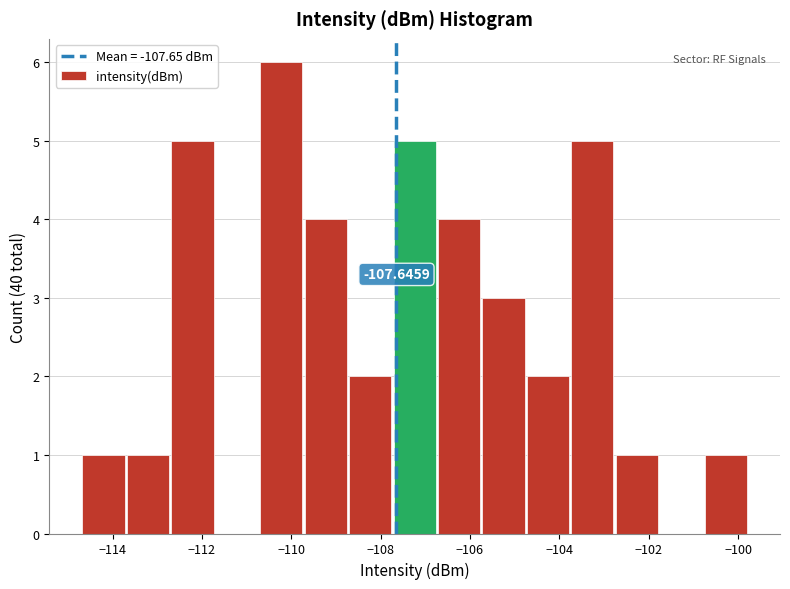

Over which range of the x-axis is the bar tallest?

-110.6 to -109.6